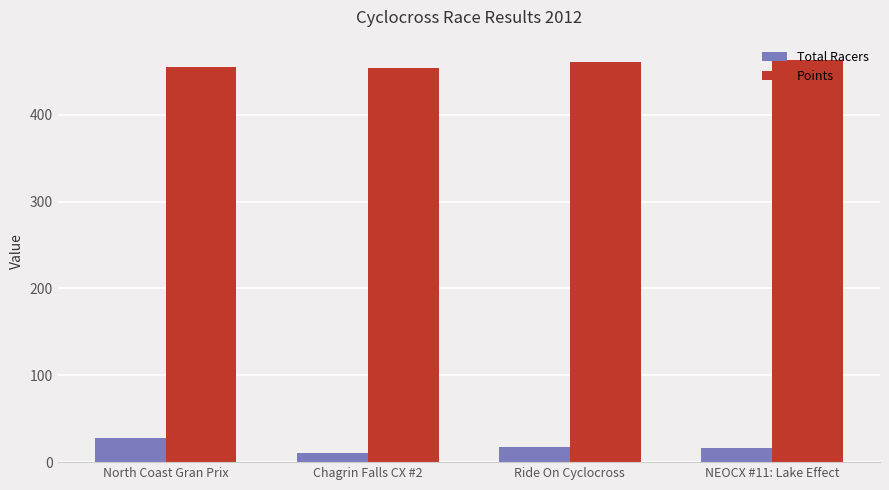

Is it true that Total Racers equals 28.0 at North Coast Gran Prix?

True